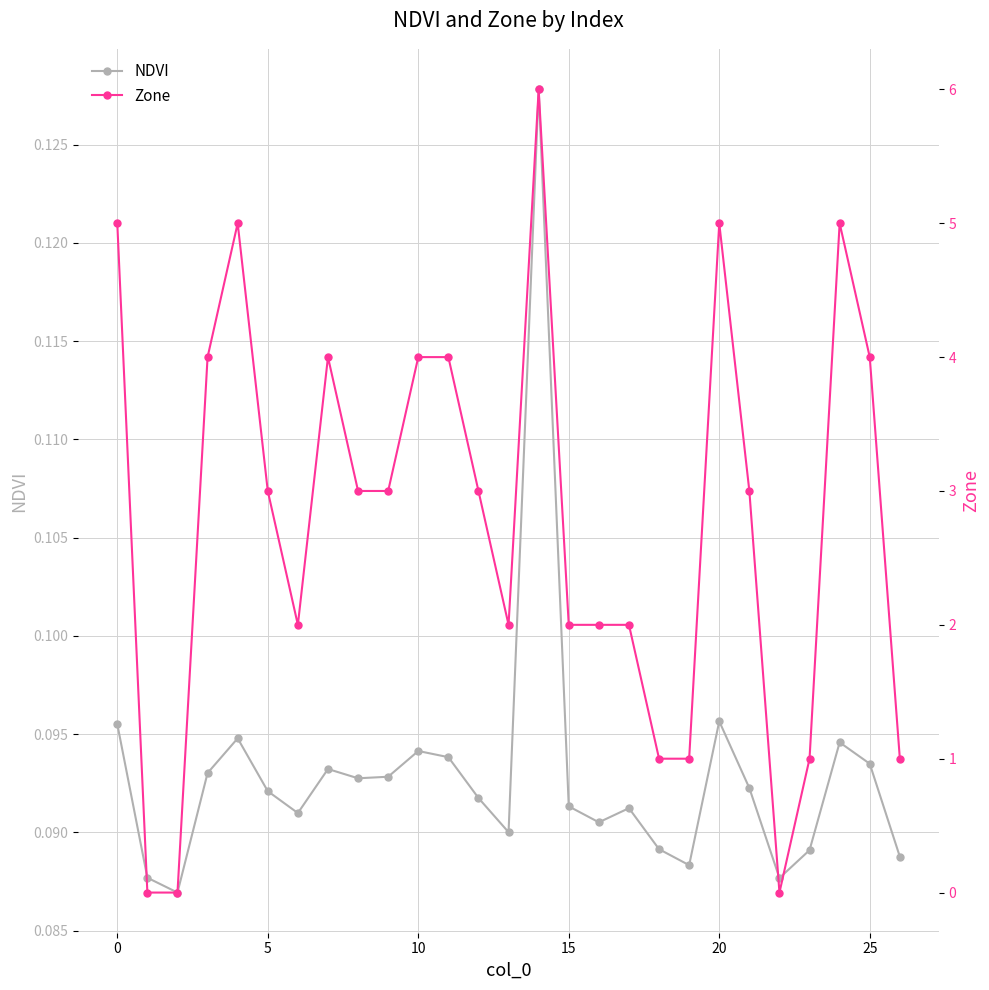

What is the label of the 12th point from the left?

11